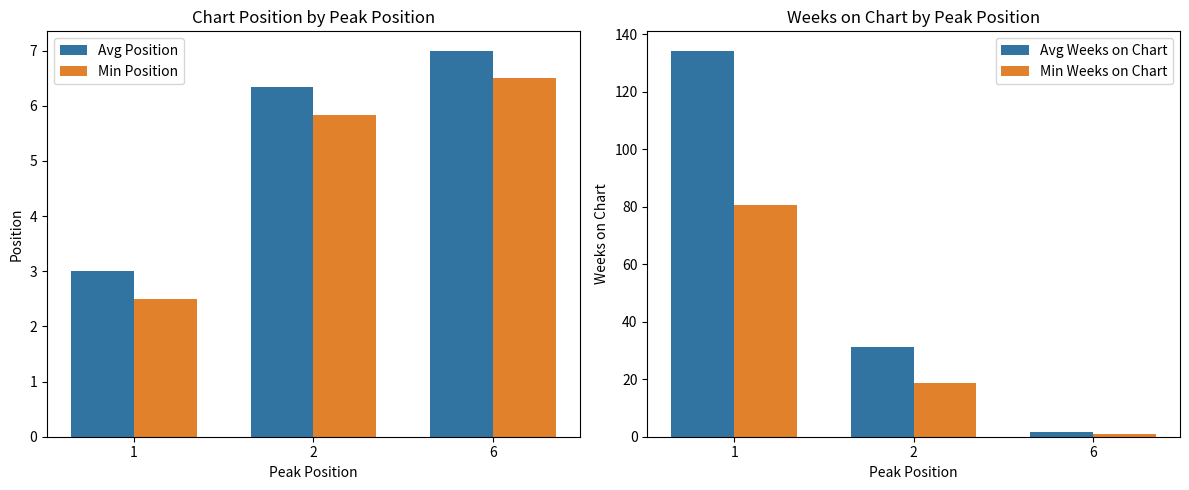

Which category has the highest value across all series?

1